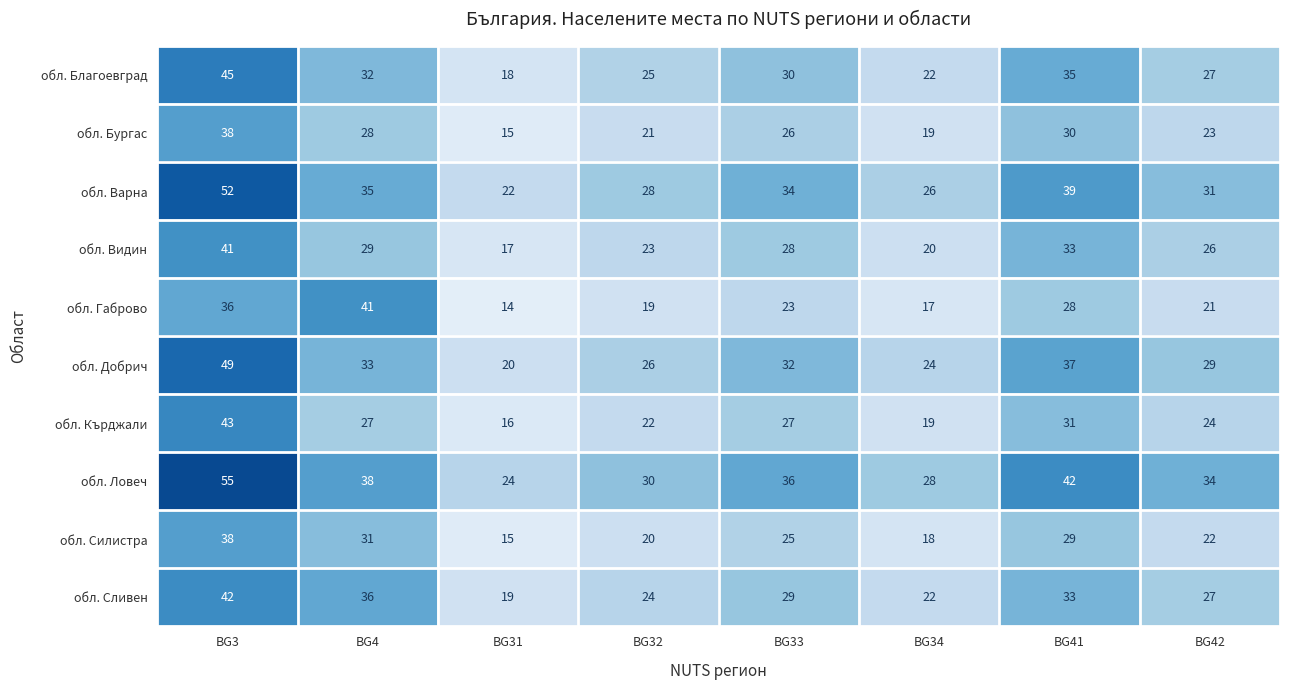

True or false: обл. Сливен has a value of 27 at BG42.

True